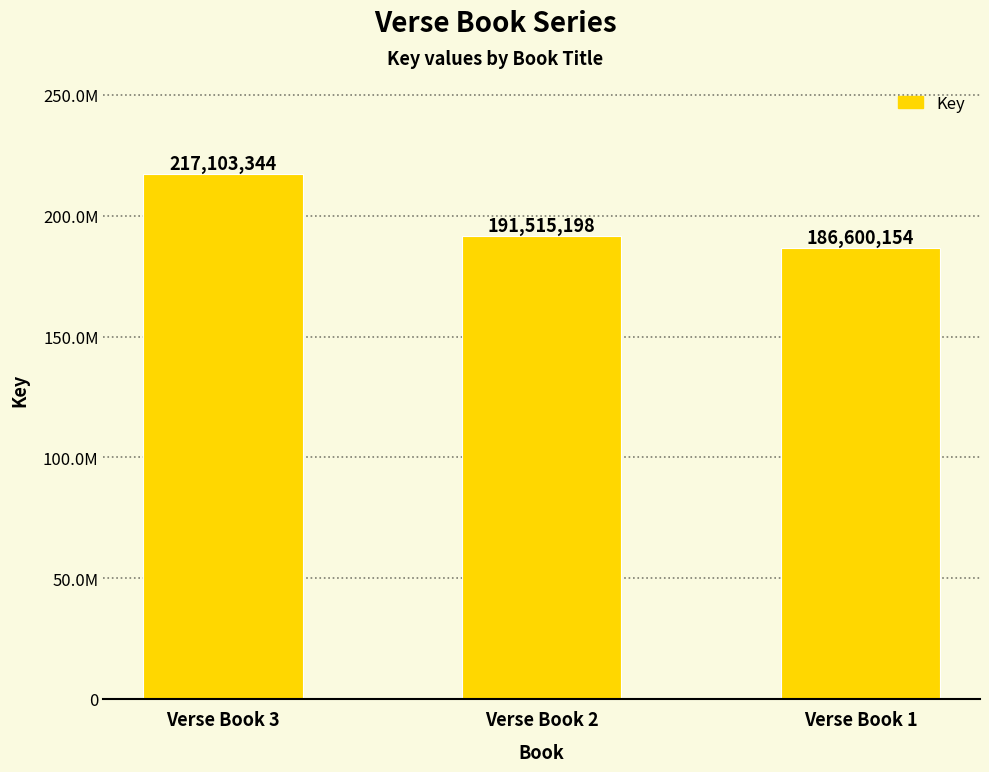

Approximately how many times larger is the value at Verse Book 2 compared to Verse Book 1?

1.0